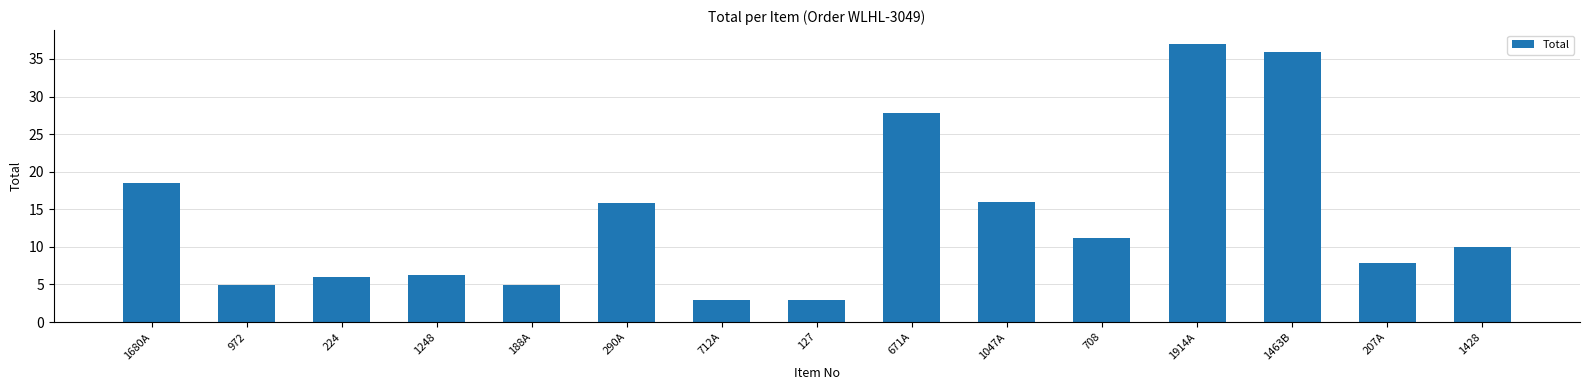

What is the sum of all values?

208.0